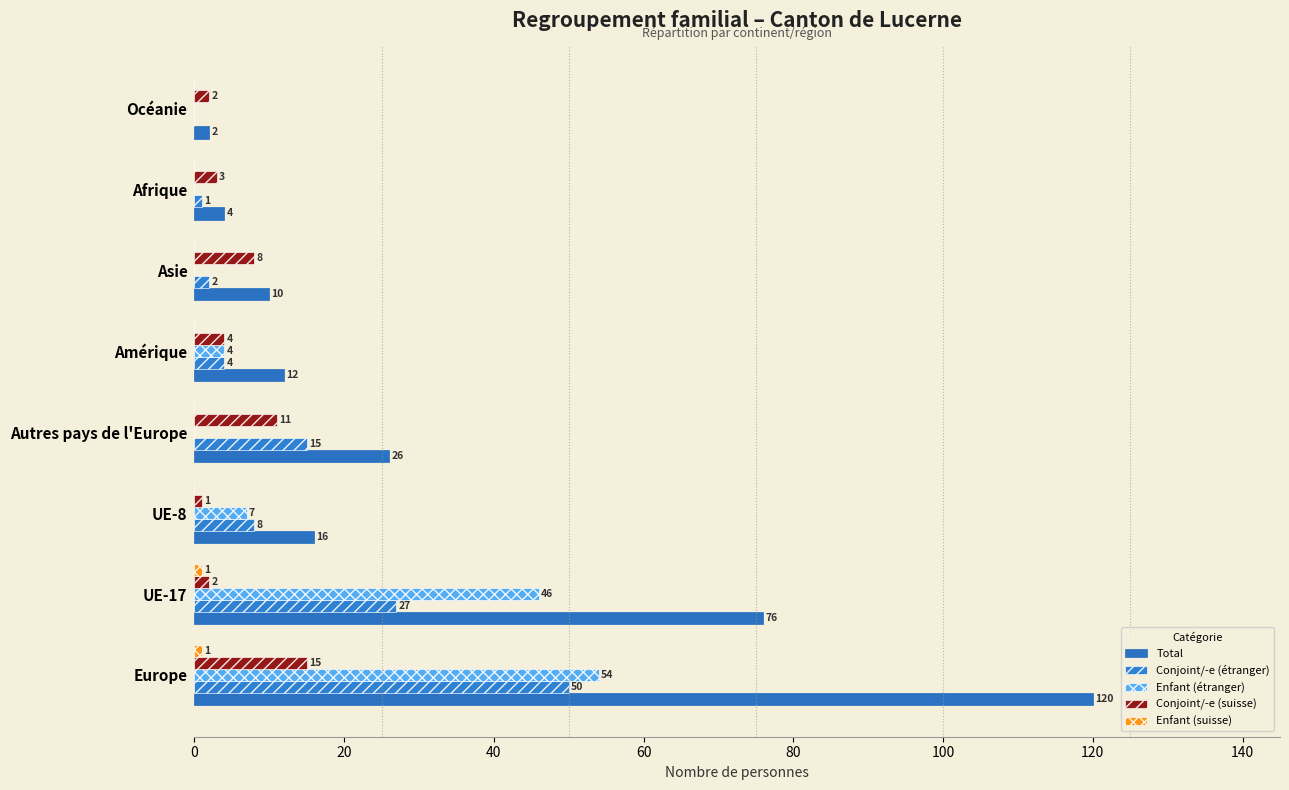

Rank the series by their maximum value, from lowest to highest.

Enfant (suisse), Conjoint/-e (suisse), Conjoint/-e (étranger), Enfant (étranger), Total